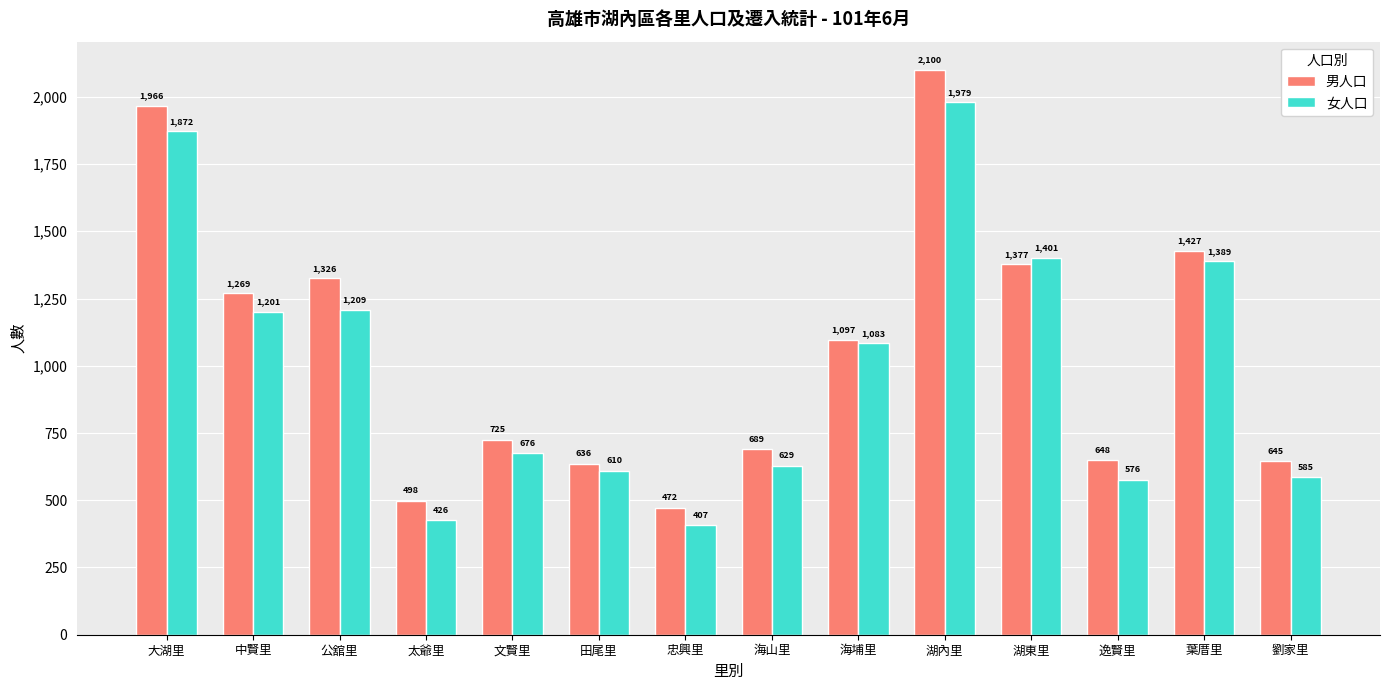

What is the difference between the maximum and minimum values in the 女人口 series?

1572